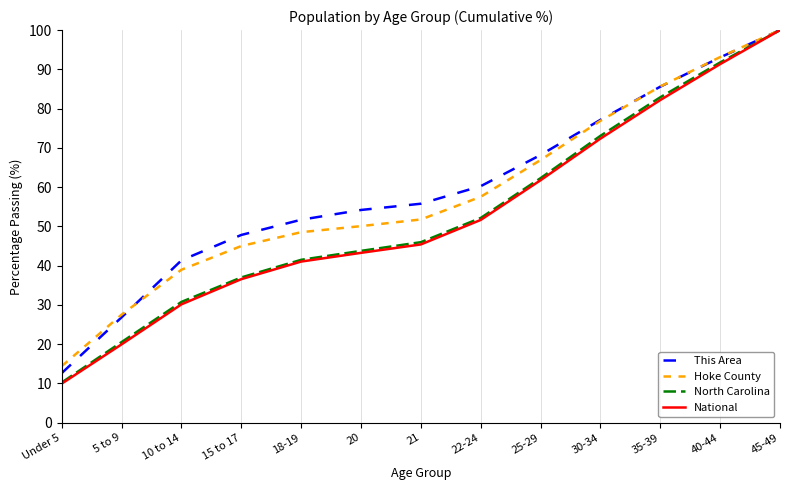

What position from the left is 25-29?

9